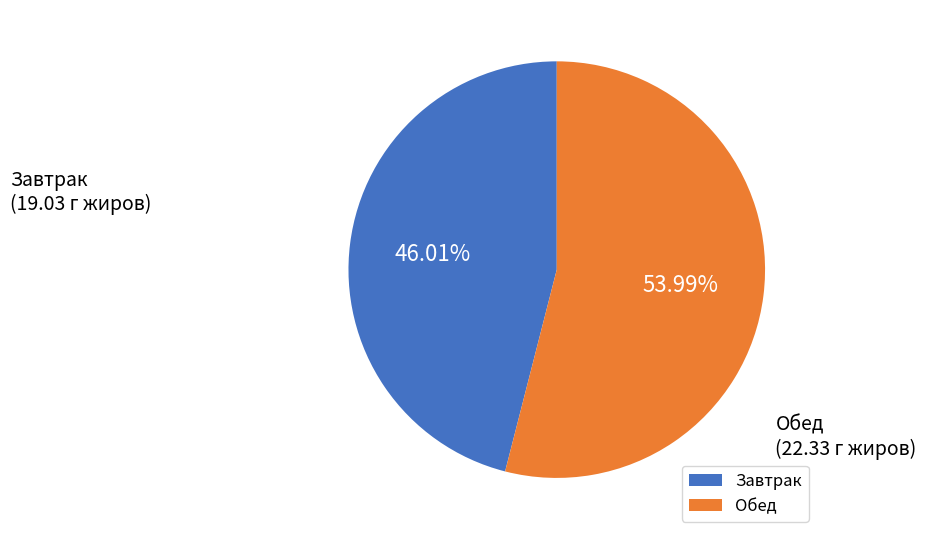

Which slice is the largest?

Обед